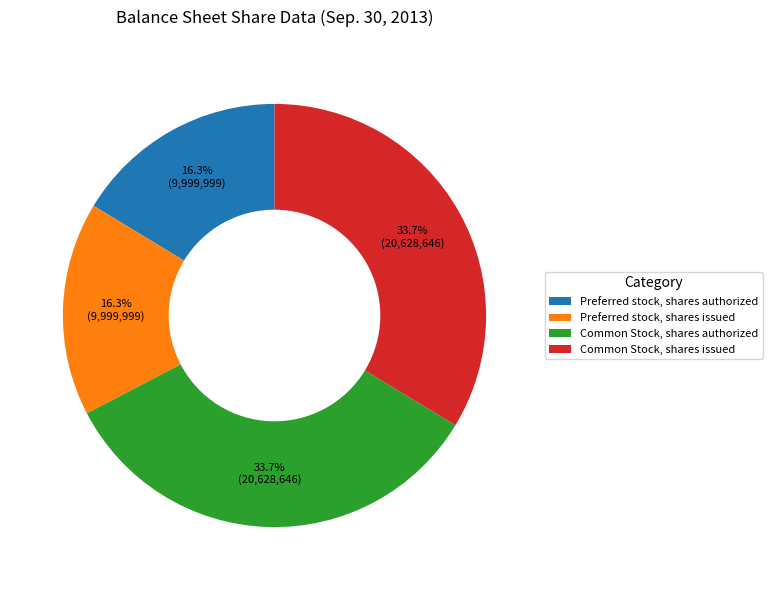

Does Preferred stock, shares issued account for over 50% of the chart?

No